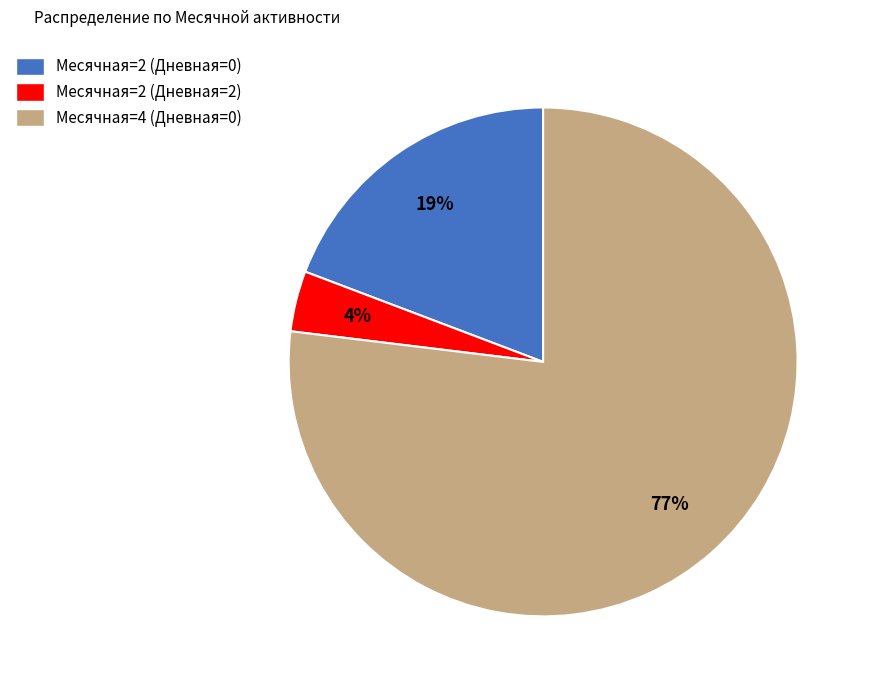

To the nearest percent, what is the difference between the Месячная=4 (Дневная=0) and Месячная=2 (Дневная=2) slice percentages?

73%